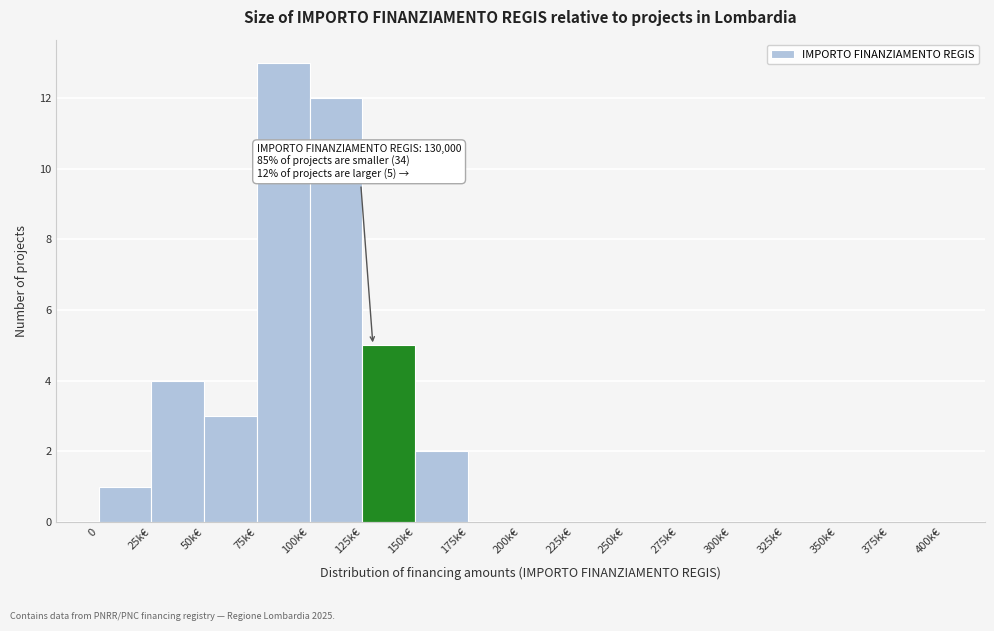

Reading right to left, list all the values displayed in this chart.

375k€=0	350k€=0	325k€=0	300k€=0	275k€=0	250k€=0	225k€=0	200k€=0	175k€=0	150k€=2	125k€=5	100k€=12	75k€=13	50k€=3	25k€=4	0=1